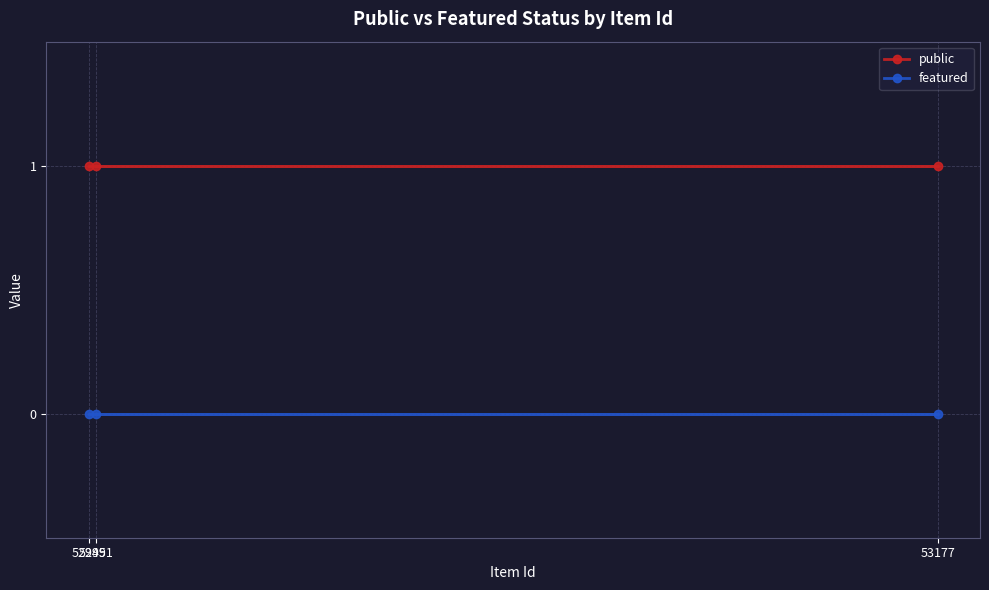

Reading right to left, extract all data points from this chart.

public: 1	1	1
featured: 0	0	0